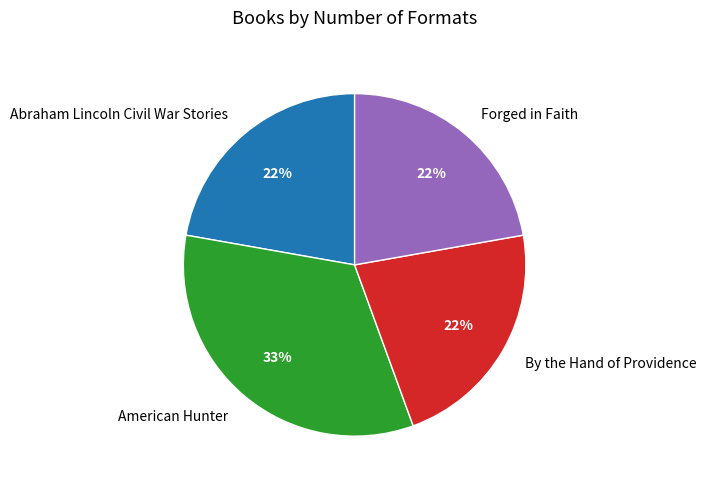

To the nearest percent, what portion does Forged in Faith represent?

22%